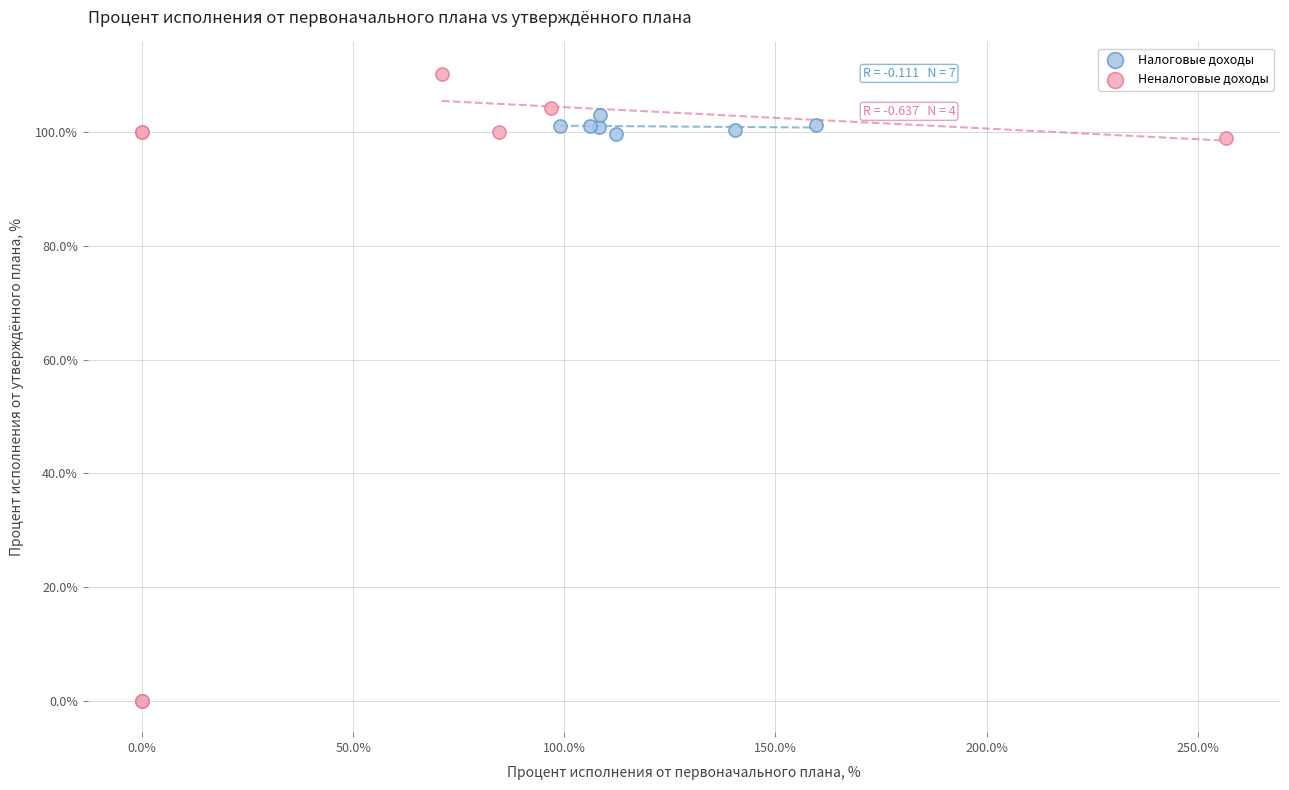

Which series contains the highest Y value?

Неналоговые доходы